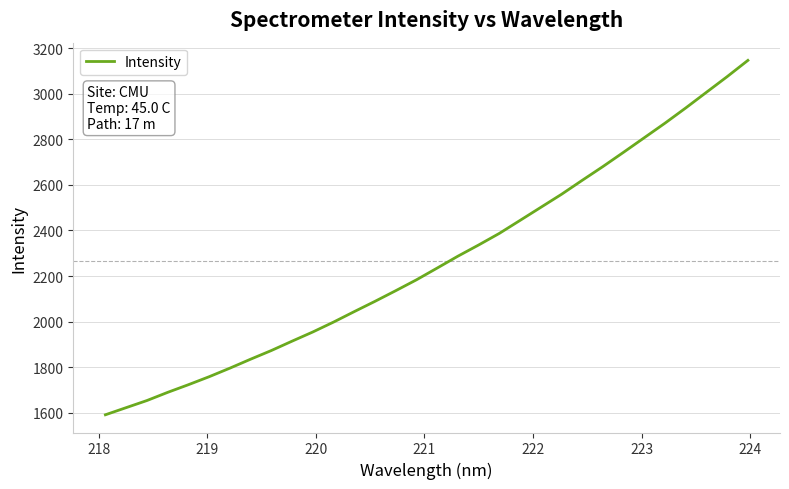

What is the difference between the maximum and minimum values?

1557.0